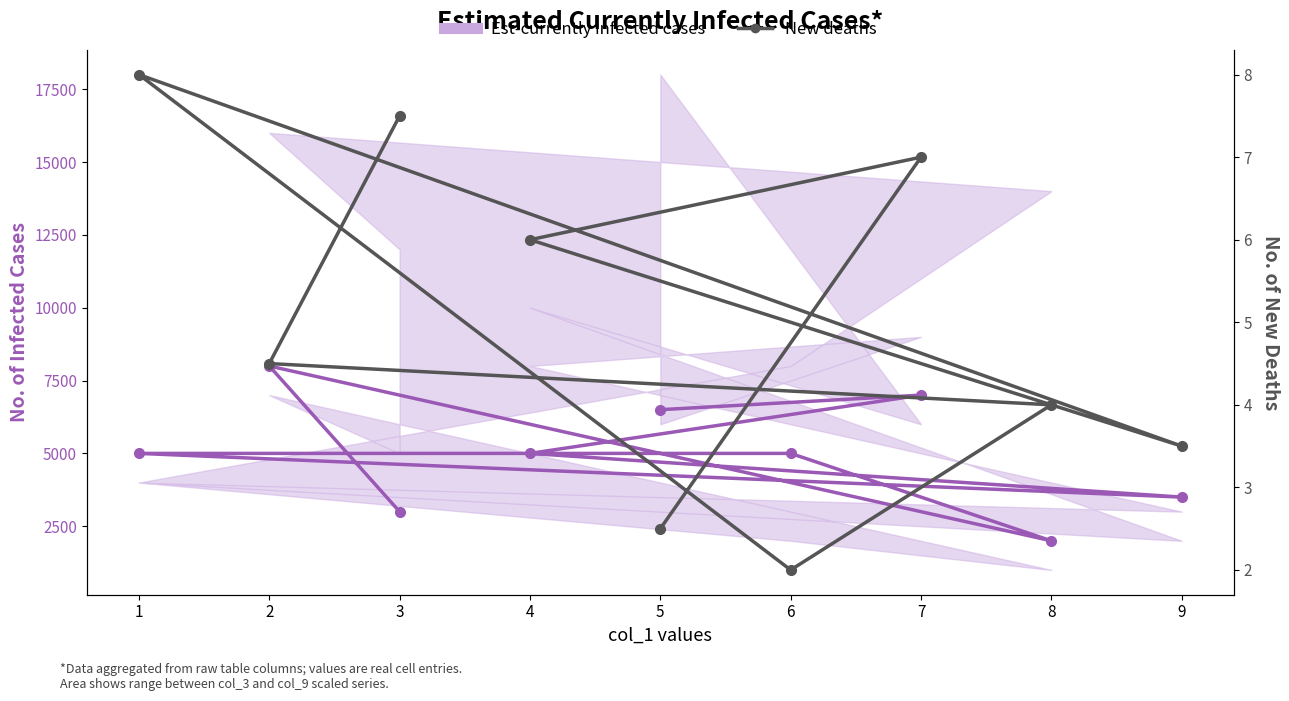

Read the value at 6.

2.0